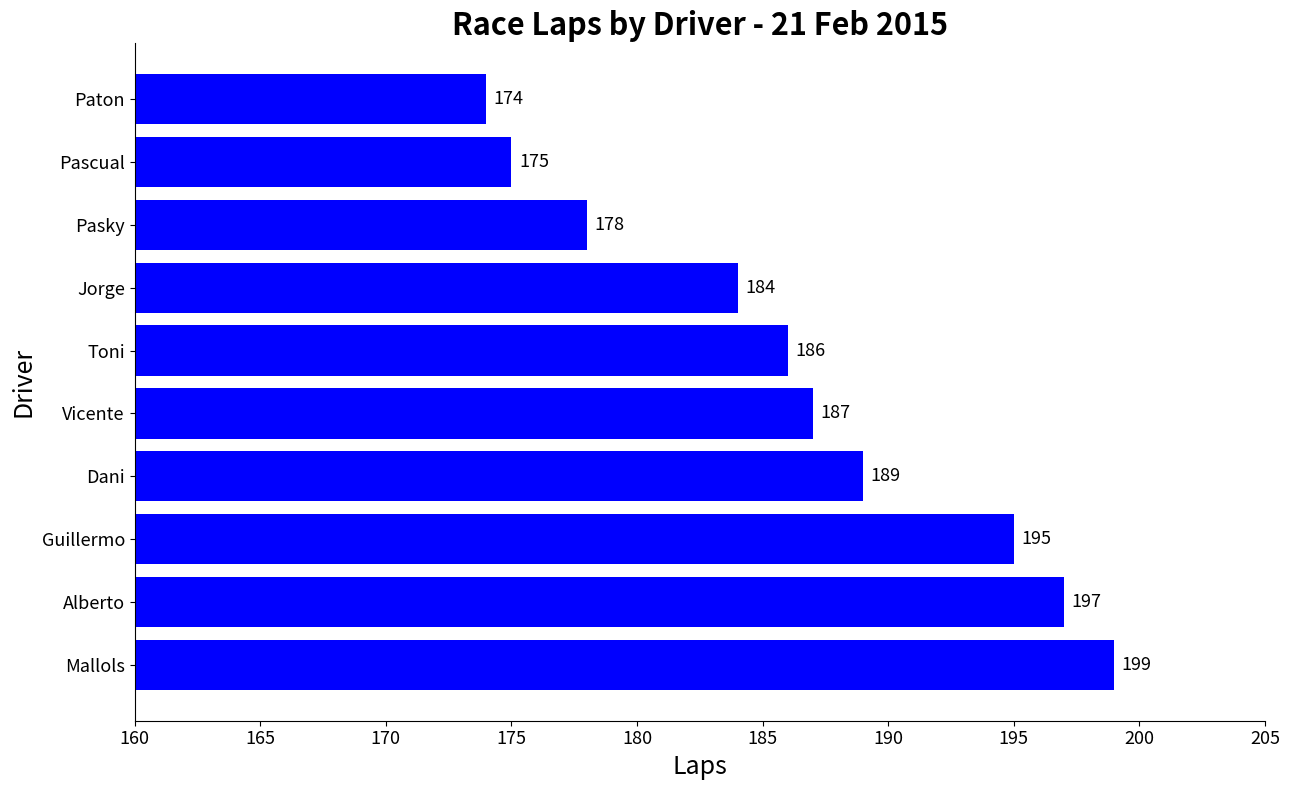

Between Alberto and Pasky, which is larger?

Alberto